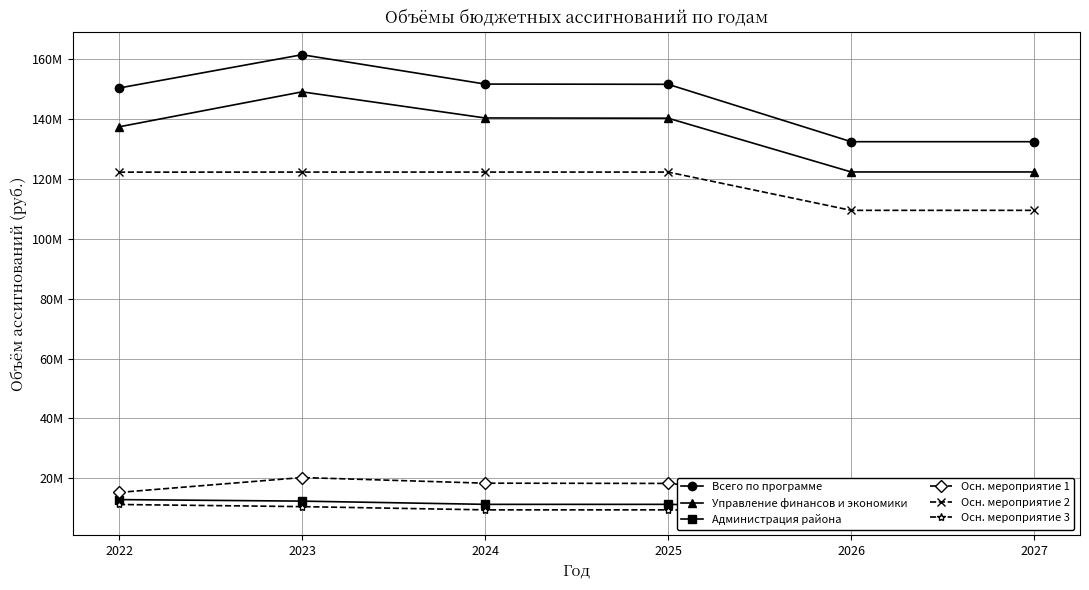

What is the difference between the maximum and second lowest values in the Управление финансов и экономики series?

26785195.0